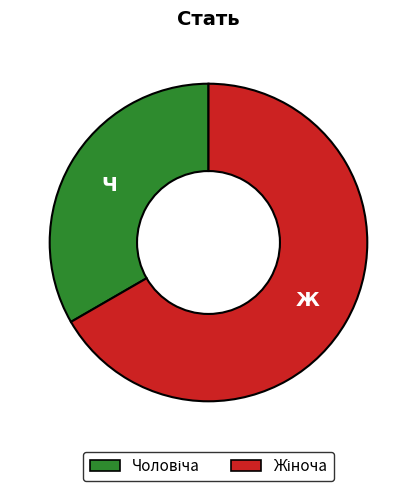

Does any single category account for the majority?

Yes